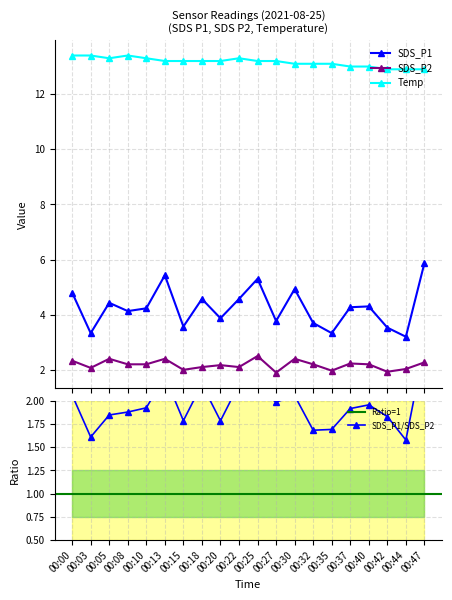

What is the lowest value of the SDS_P2 series?

1.9